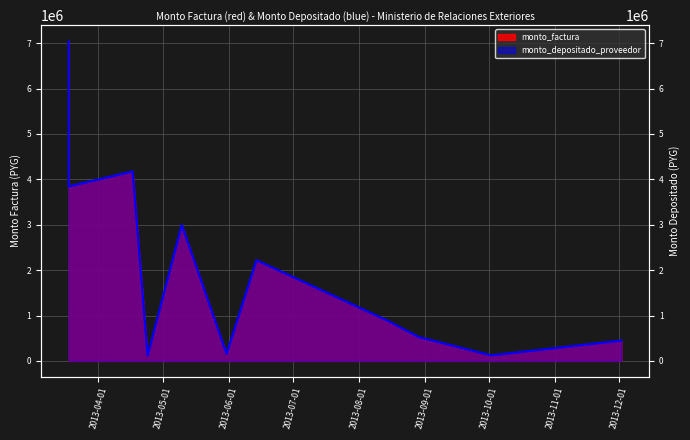

How many interior local peaks does the monto_factura series have?

3